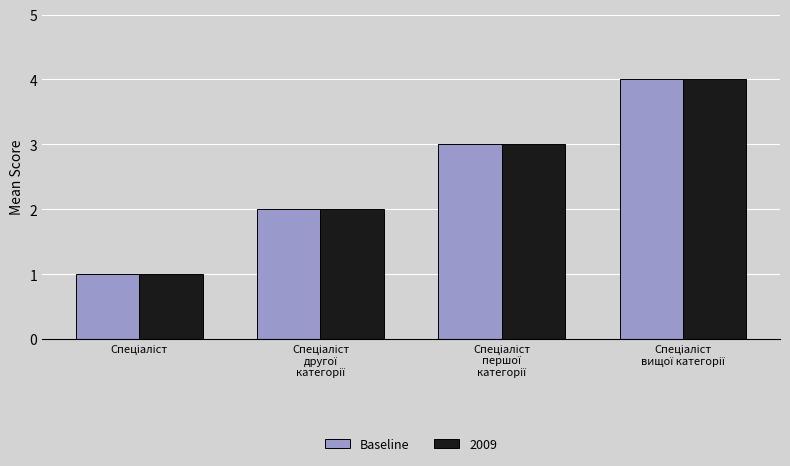

What is the maximum value for Baseline?

4